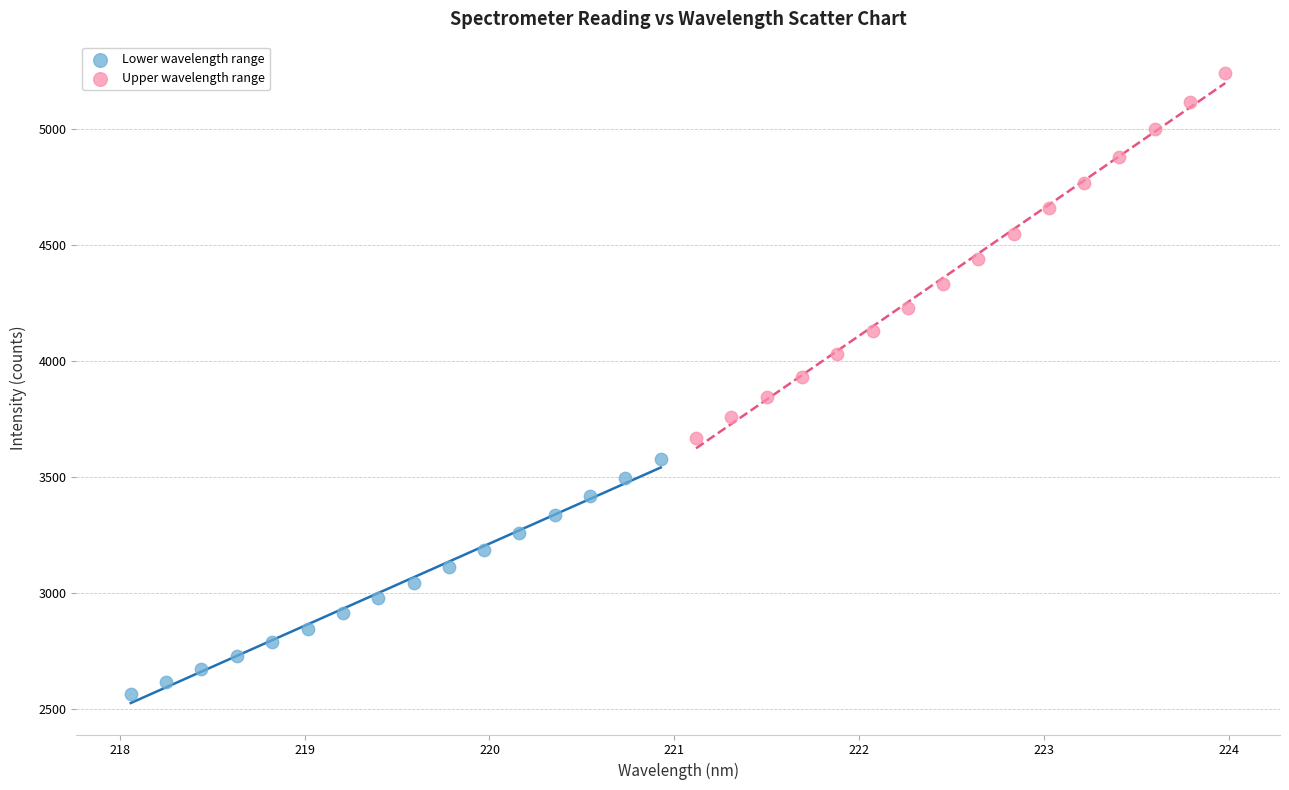

Which series contains the lowest Y value?

Lower wavelength range